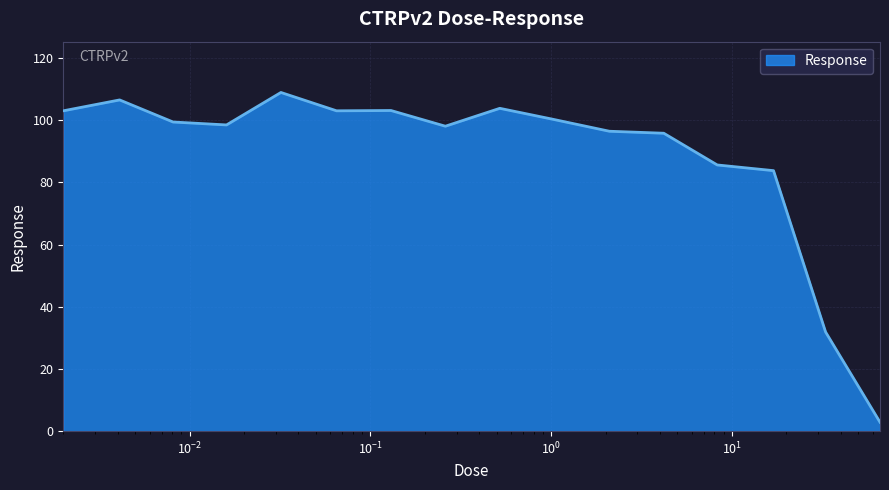

What is the greatest value displayed?

108.9